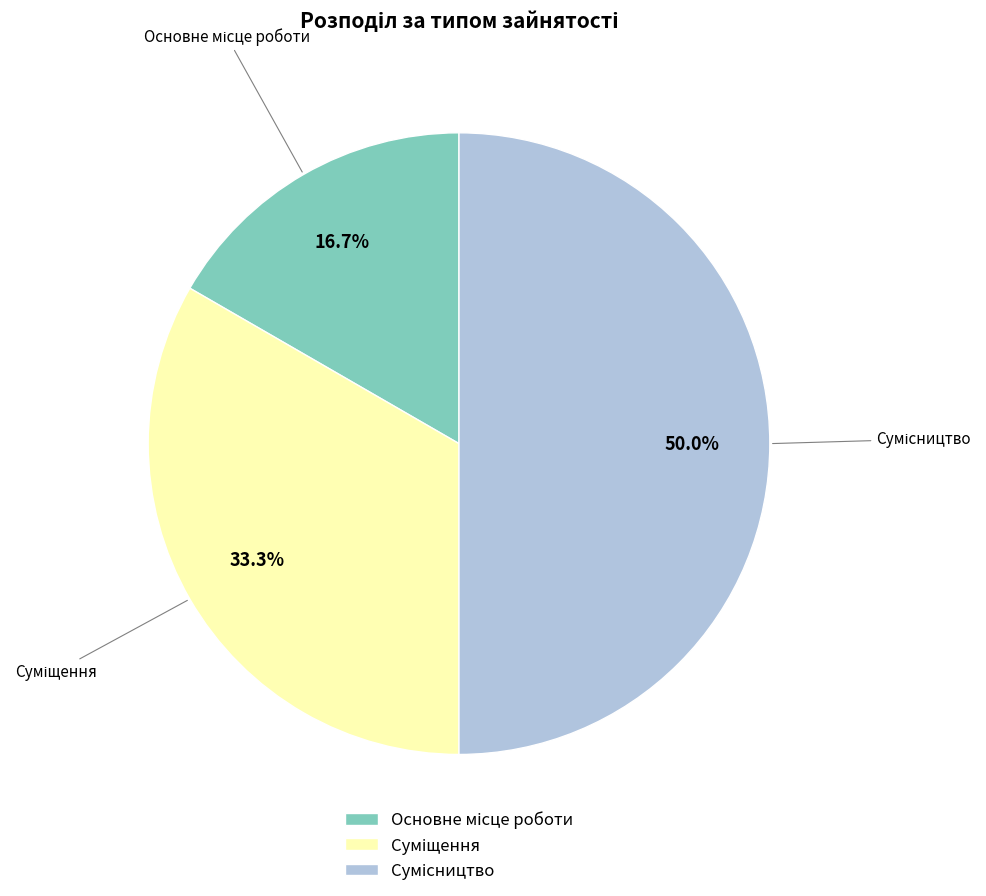

Does Основне місце роботи account for over 50% of the chart?

No